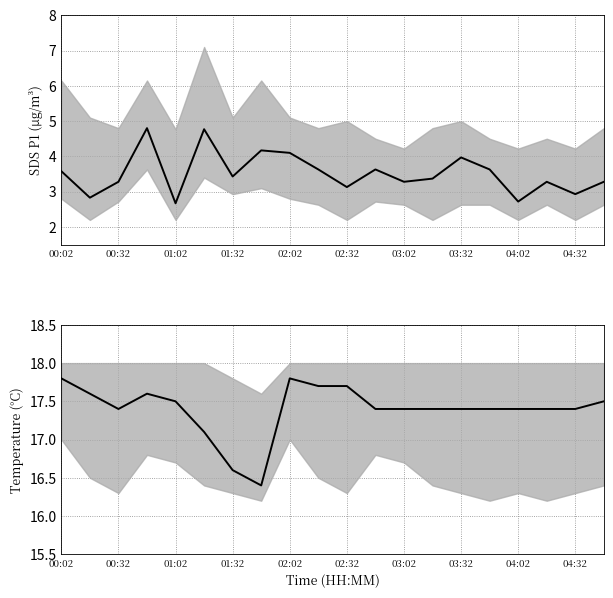

Is the value of SDS_P1 at 12 greater than the value of Temperature at 17?

No